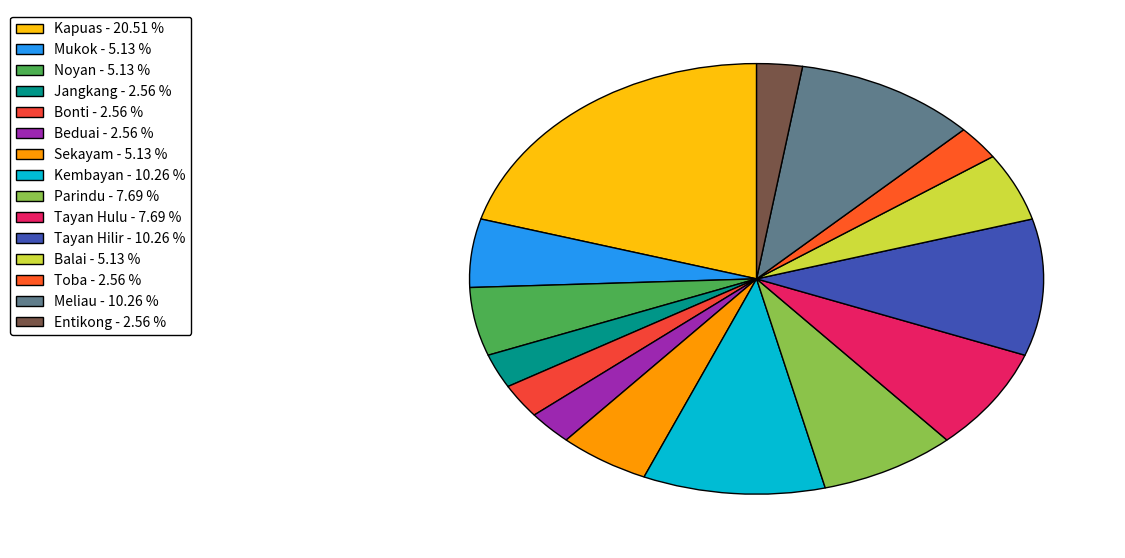

Is there a majority slice in this chart?

No